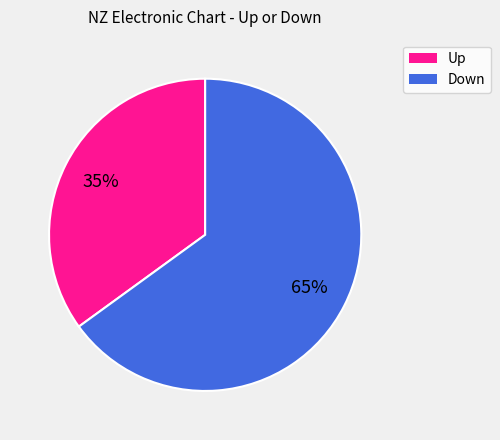

To the nearest percent, what is the average slice percentage?

50%